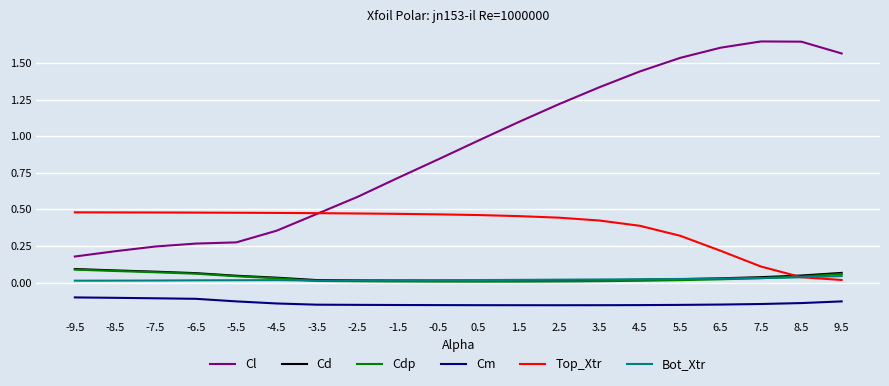

The Cl series shows 0.2 at -7.5. True or false?

True